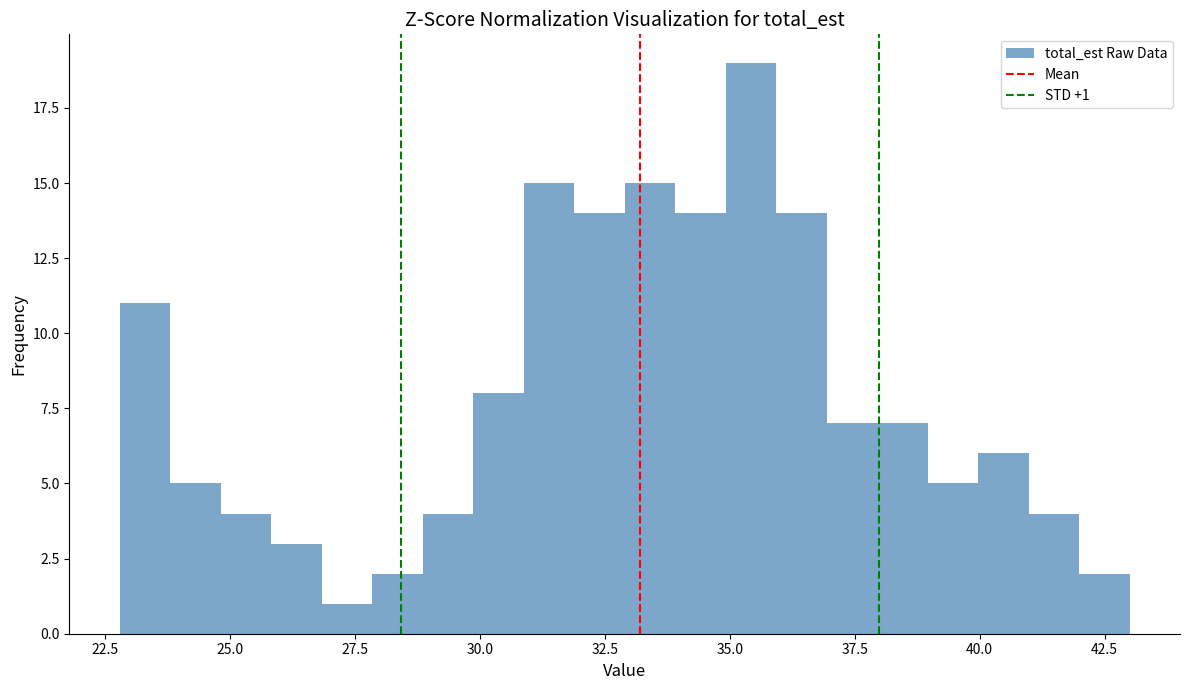

Read against the x-axis, roughly where is the centre of the tallest bar?

35.5